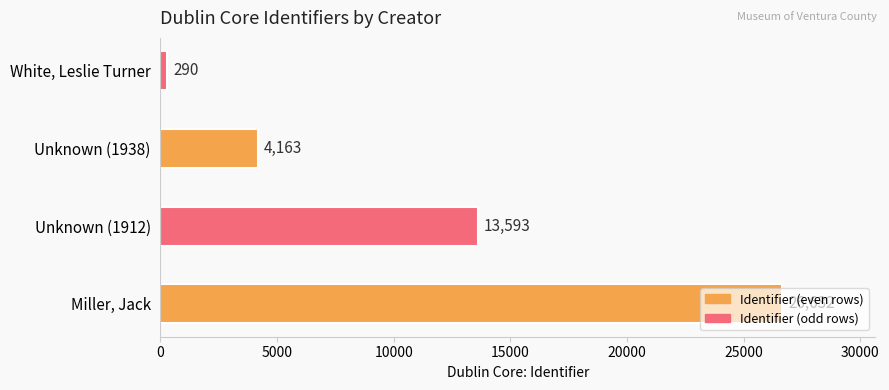

What is the smallest value displayed?

290